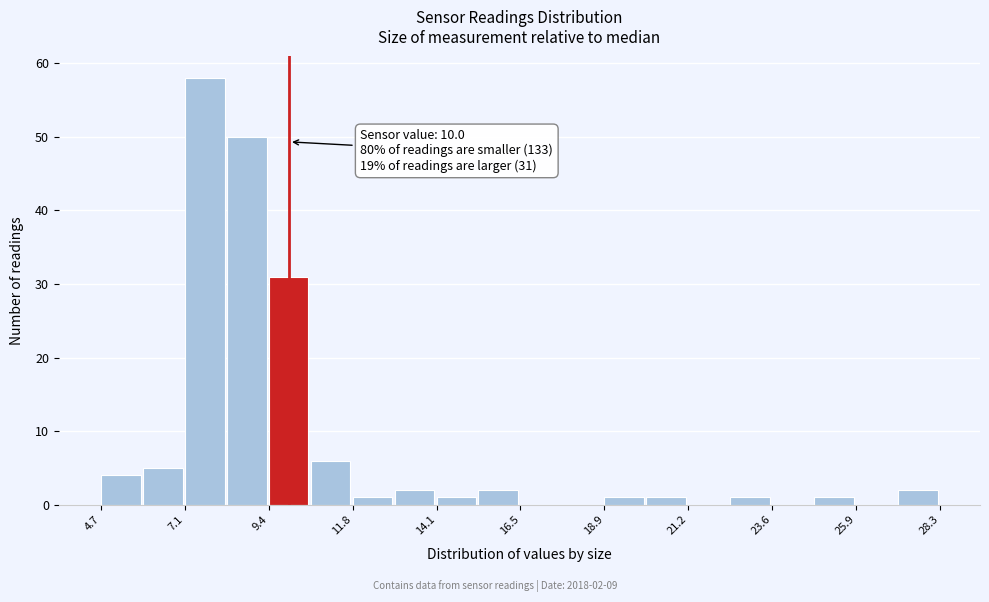

Read against the x-axis, roughly where is the centre of the tallest bar?

7.5